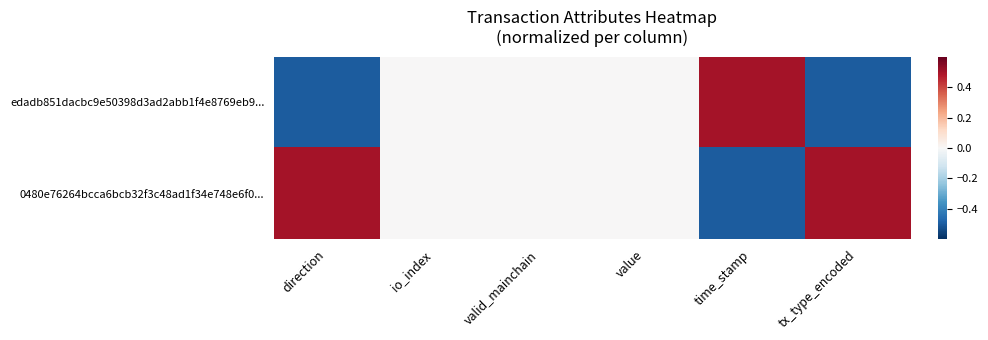

At direction, list the series in order from smallest to largest.

edadb851dacbc9e50398d3ad2abb1f4e8769eb9..., 0480e76264bcca6bcb32f3c48ad1f34e748e6f0...